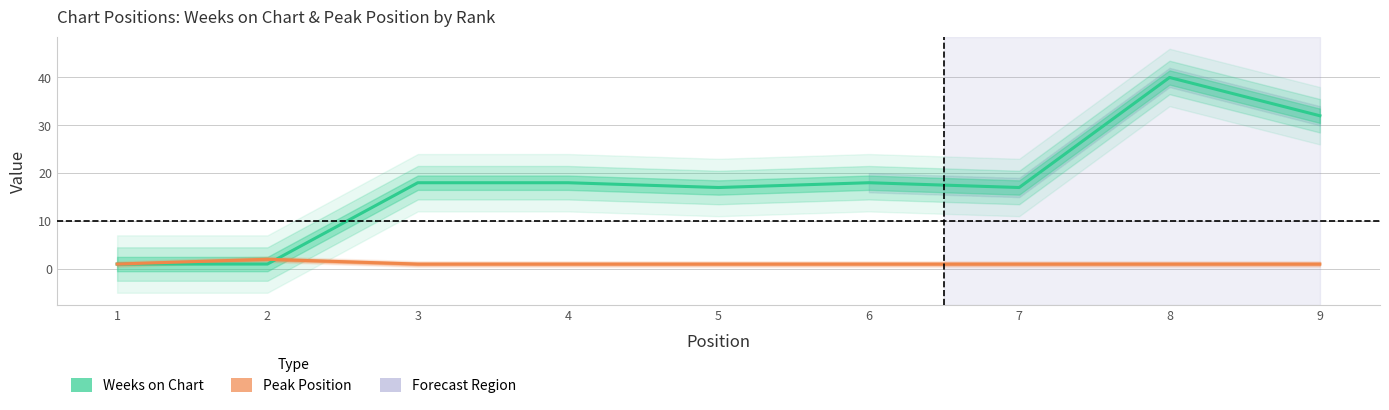

How many data points in Peak Position are above 1?

1